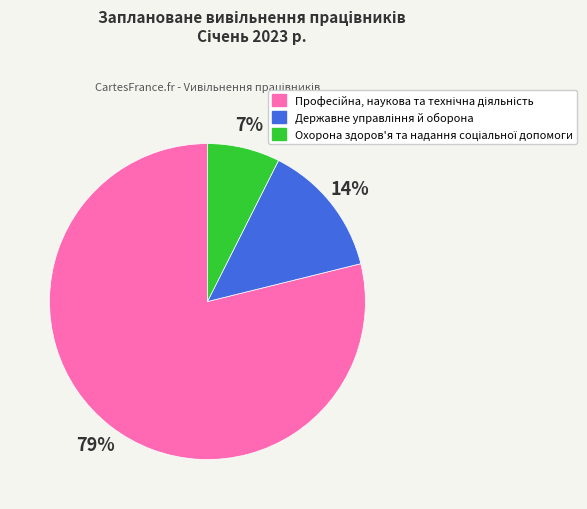

Is there any slice that represents more than half of the pie?

Yes